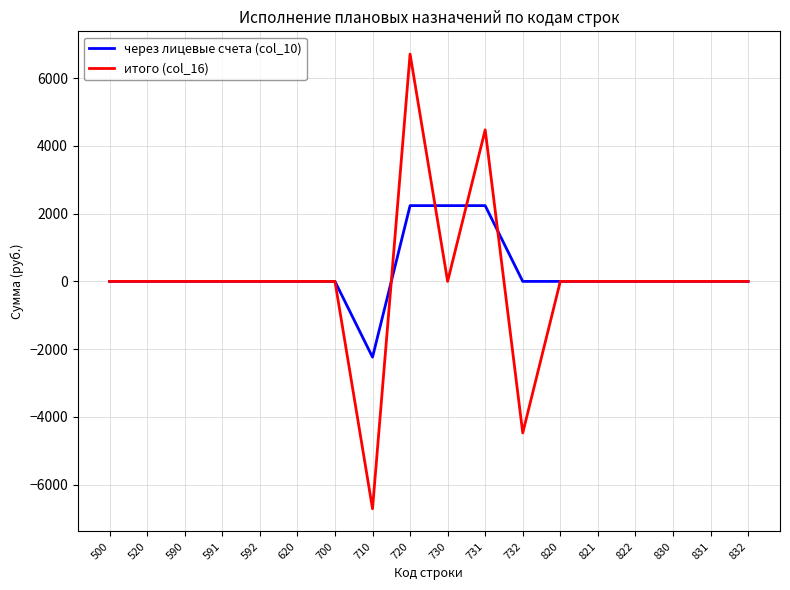

True or false: итого (col_16) and через лицевые счета (col_10) cross at least once.

True